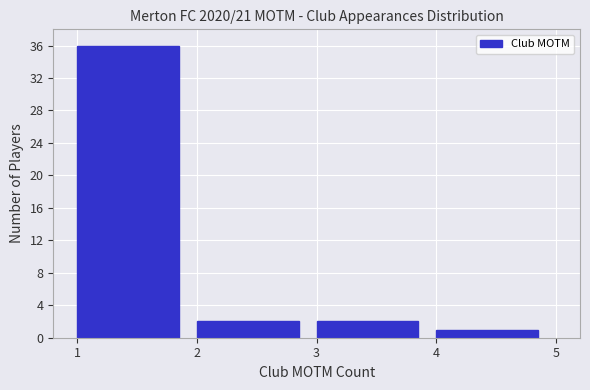

Reading left to right, transcribe this chart: for each bar, give the range it covers on the x-axis and its height. The values are not printed on the chart, so give them approximately, as read against the axis.

1 to 2: 36
2 to 3: 2
3 to 4: 2
4 to 5: 1